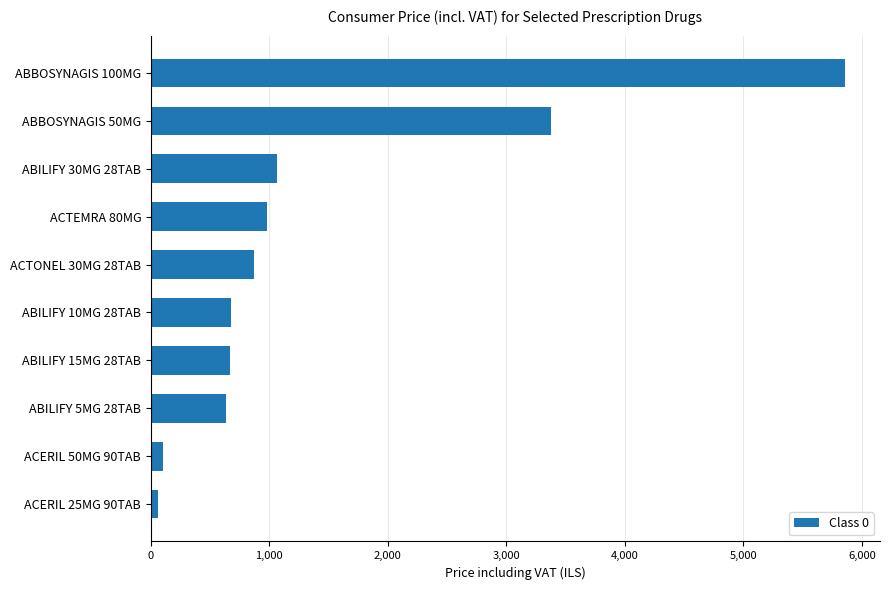

What is the smallest value displayed?

56.5